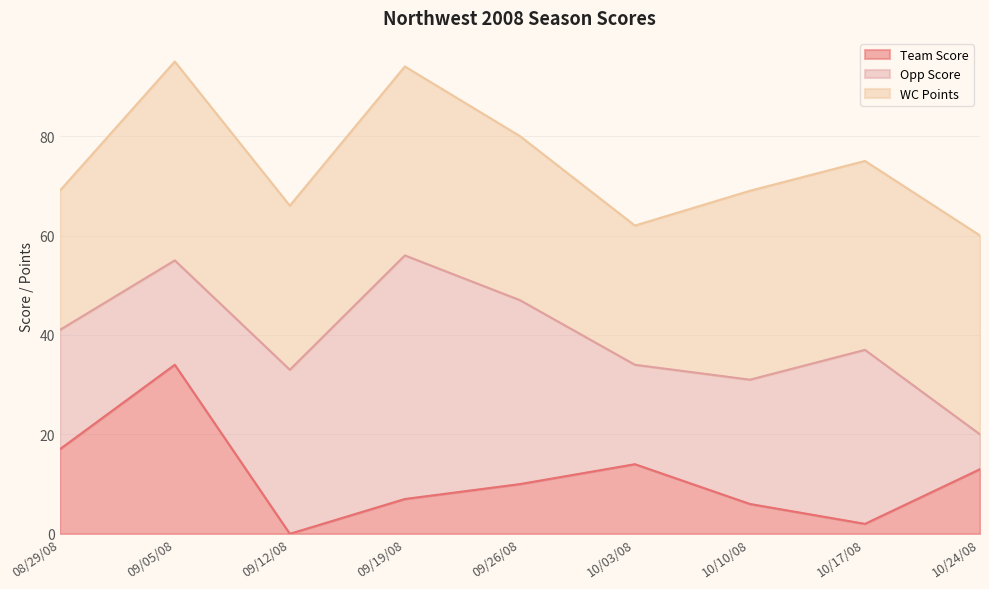

In Team Score, how many points are lower than both neighbors (excluding endpoints)?

2